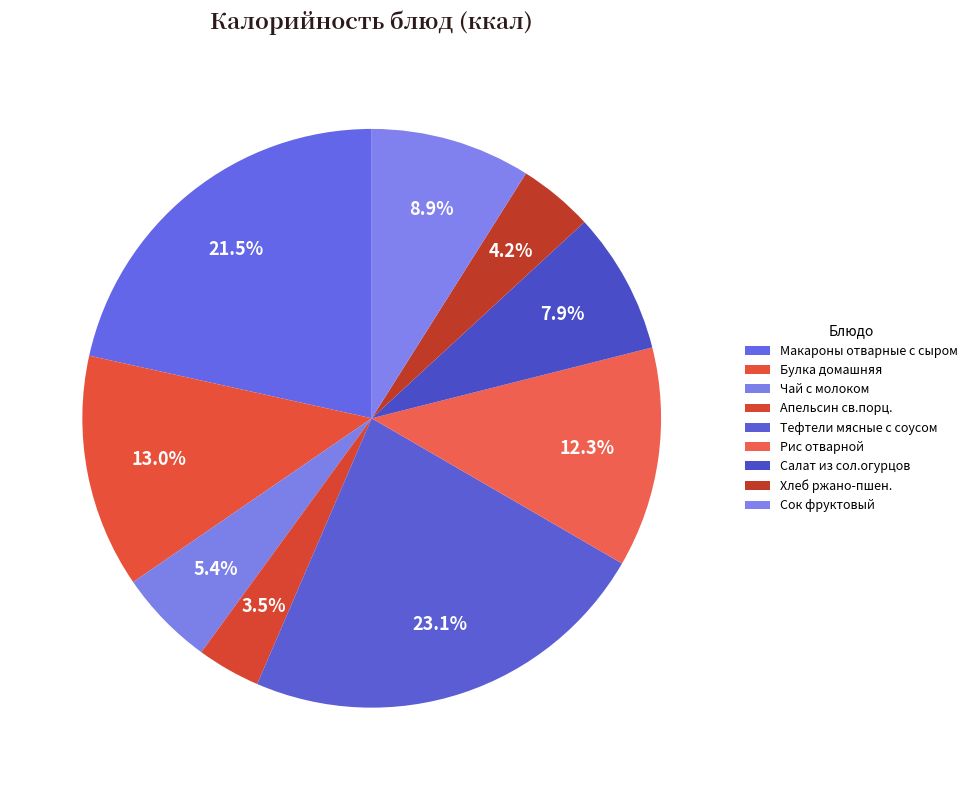

How many segments does this pie chart have?

9